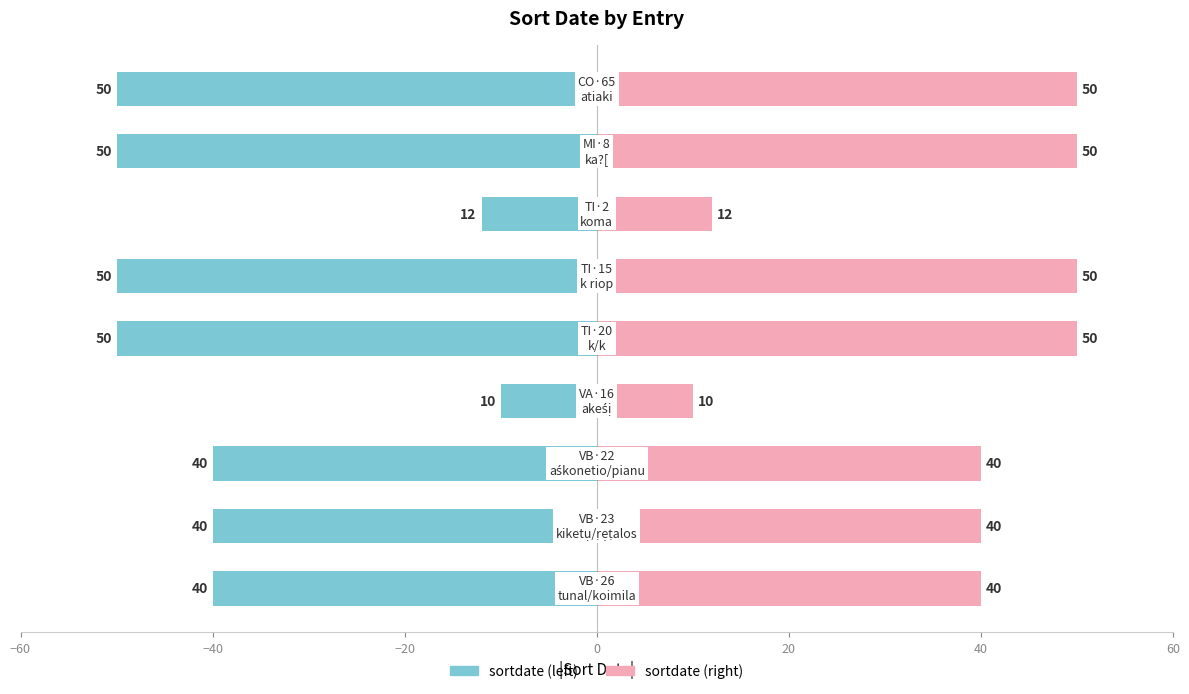

What are all the series names shown in the legend?

sortdate (left), sortdate (right)